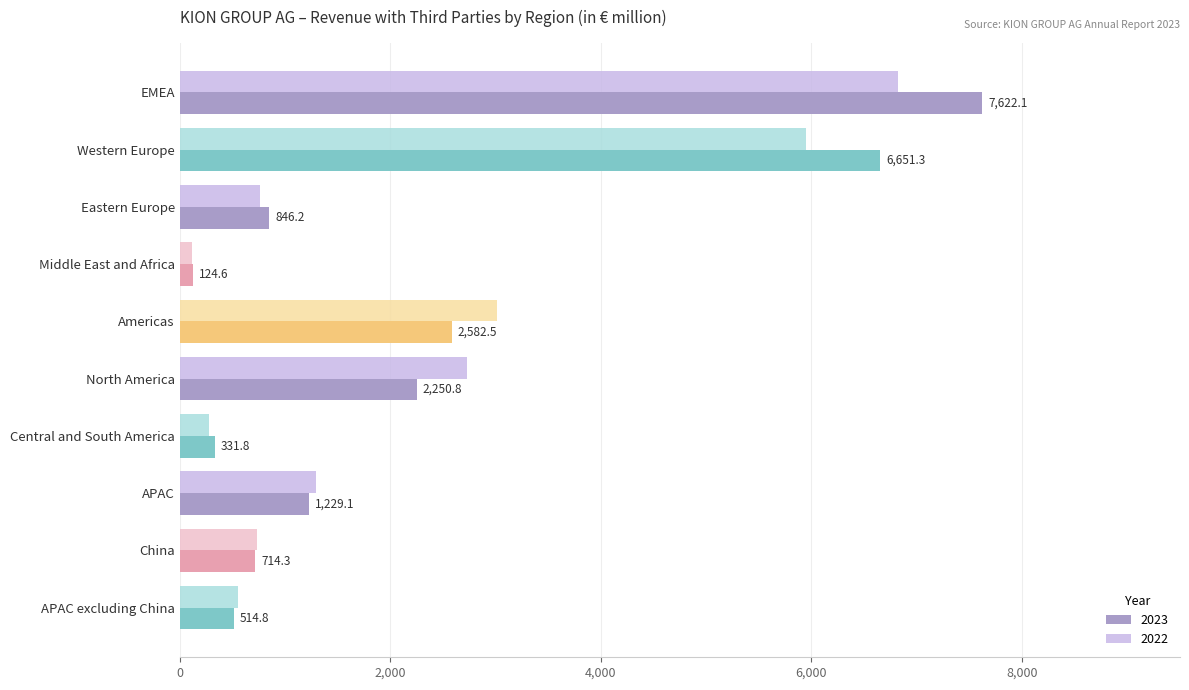

What is the approximate value of 2022 at APAC excluding China?

558.2